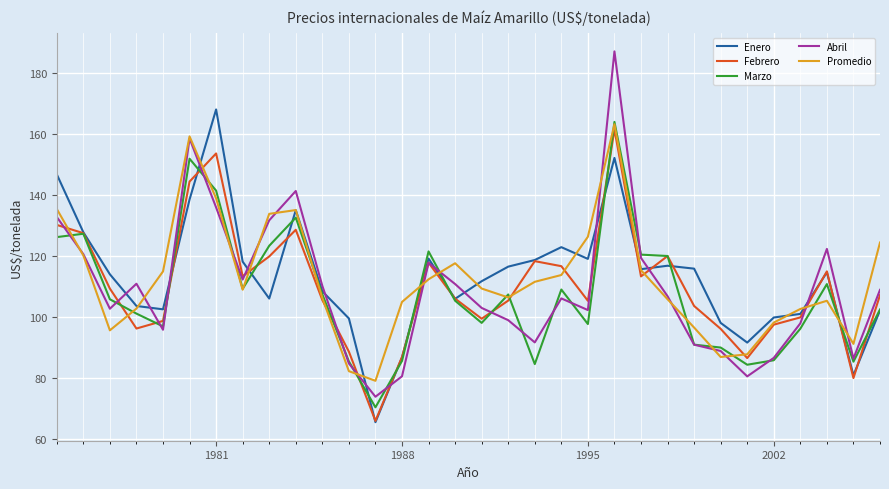

Is this an area chart (filled region under the line)?

No